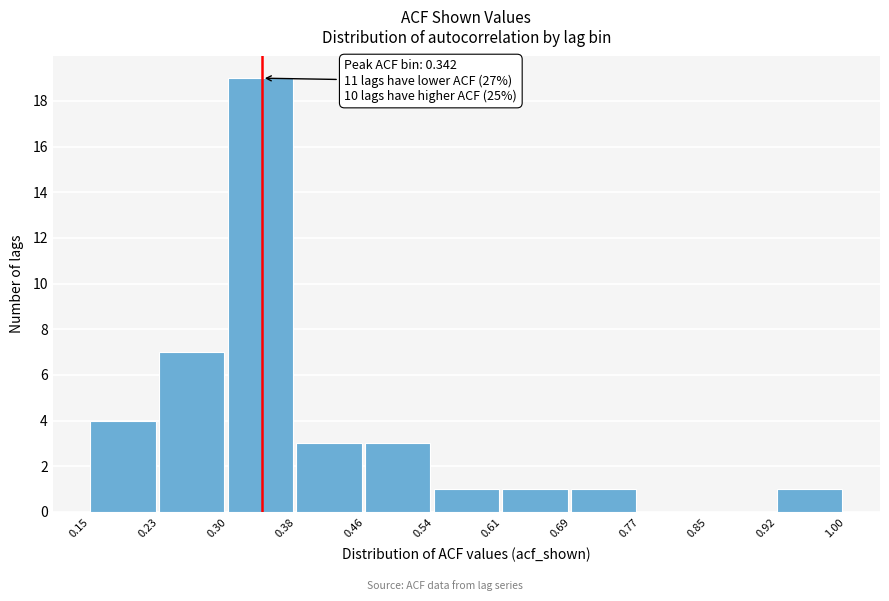

Which range on the x-axis has the tallest bar?

0.30 to 0.38